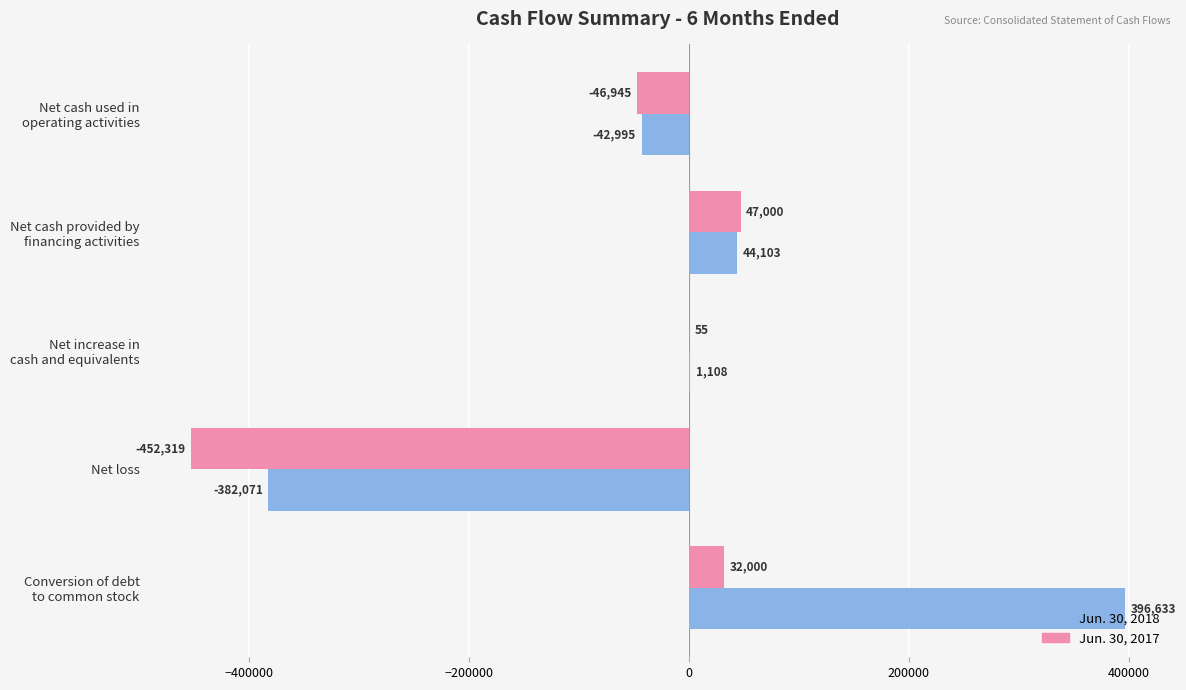

What is the sum of all Jun. 30, 2017 values?

-420209